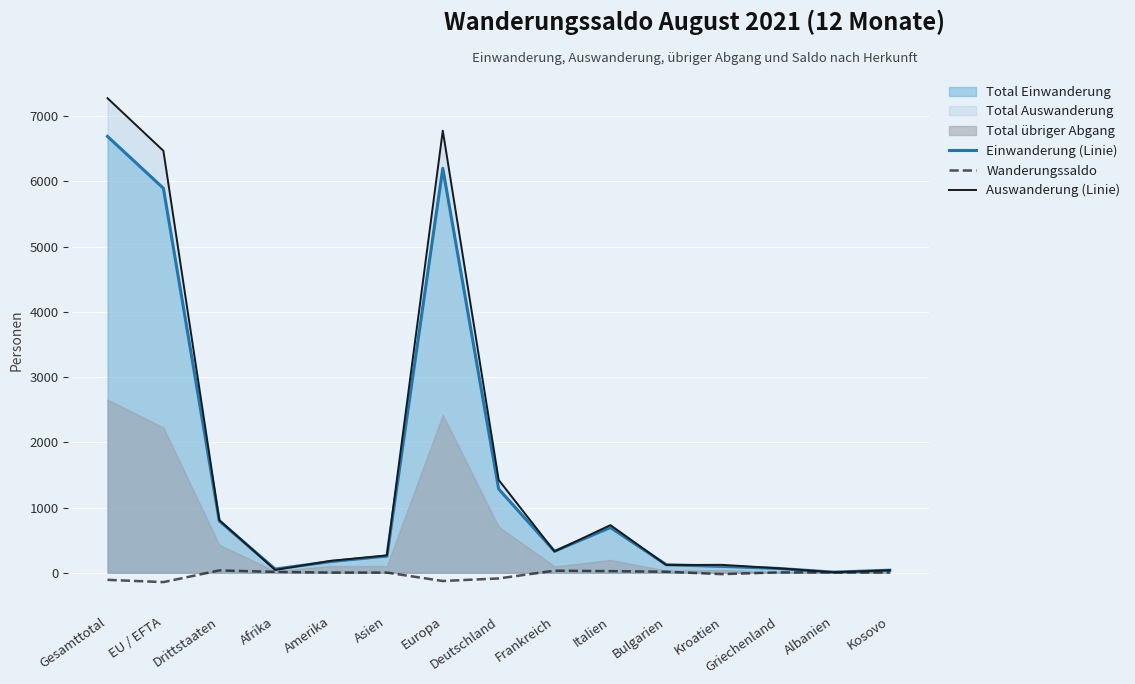

How many interior local valleys does the Wanderungssaldo series have?

3